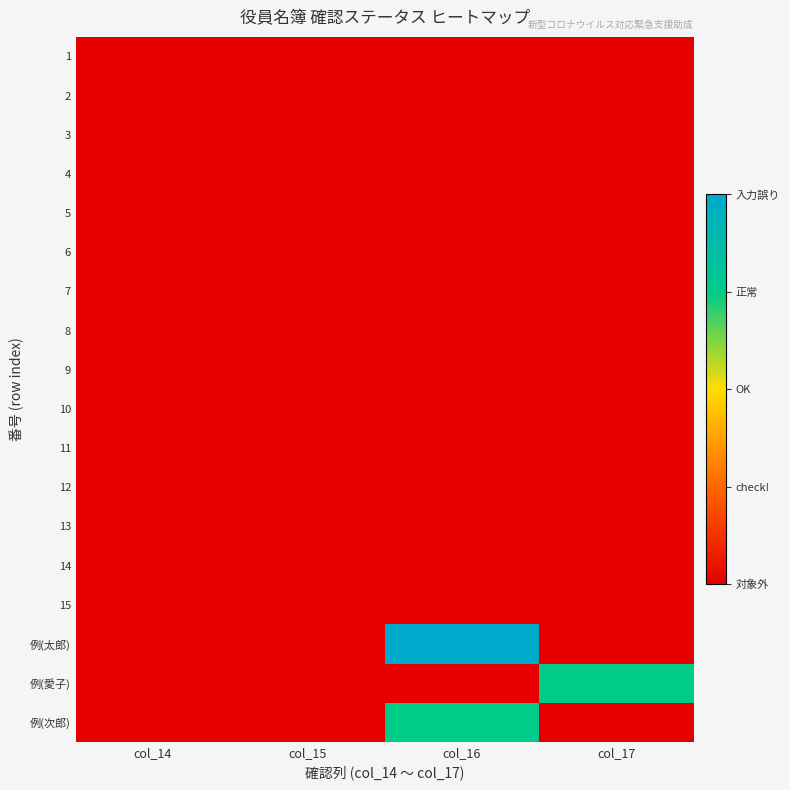

What is the total value across all series at col_17?

3